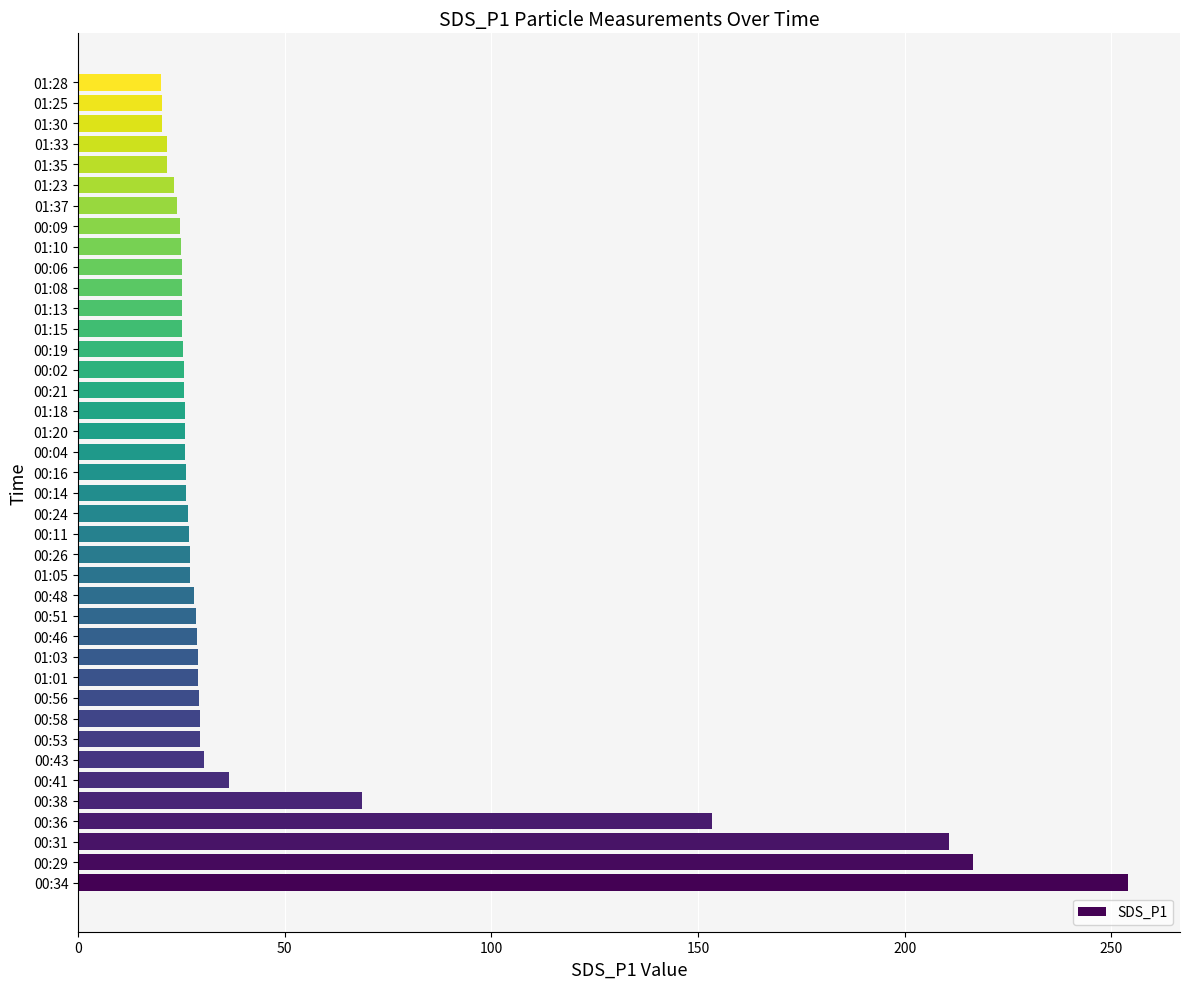

What is the average value?

45.4